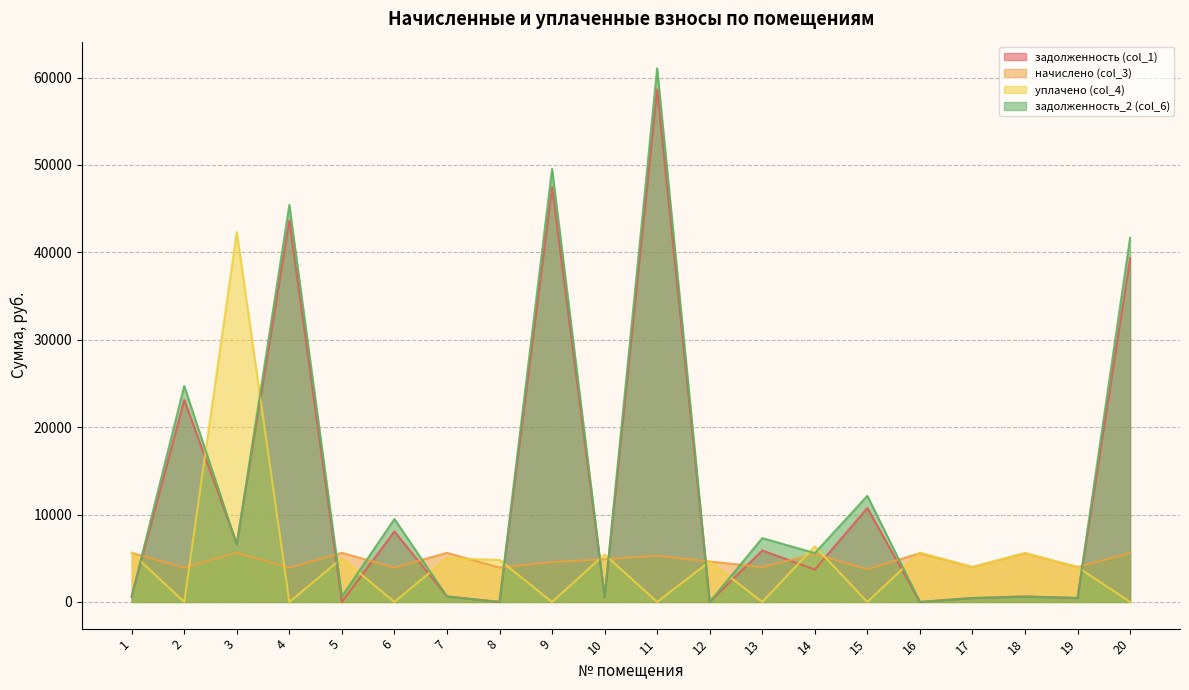

Between 1 and 9, which series saw the biggest shift?

задолженность_2 (col_6)